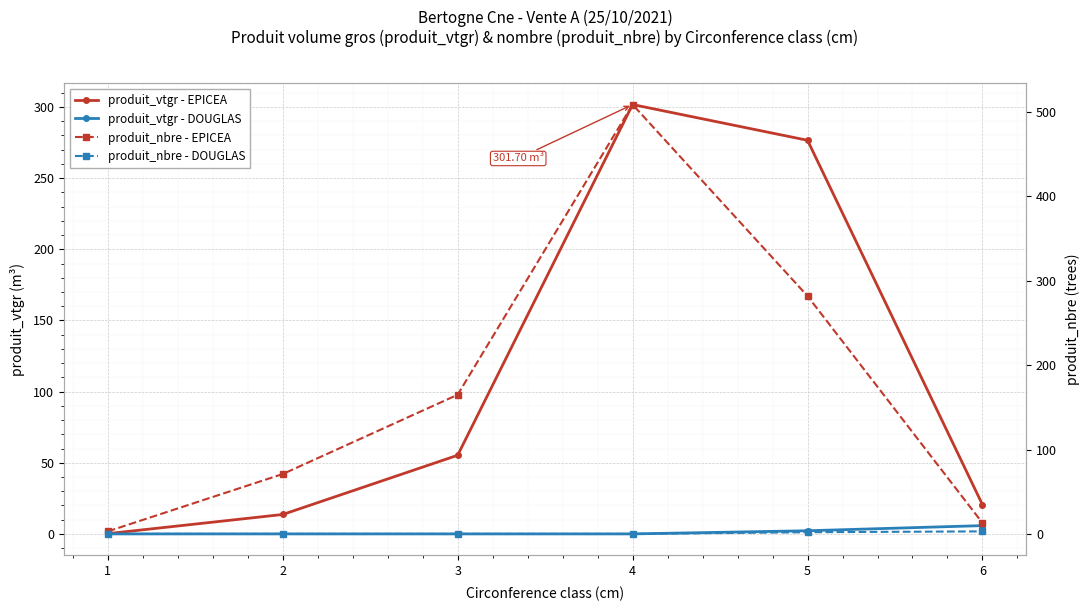

The produit_vtgr - EPICEA series shows 87.5 at 5. True or false?

False